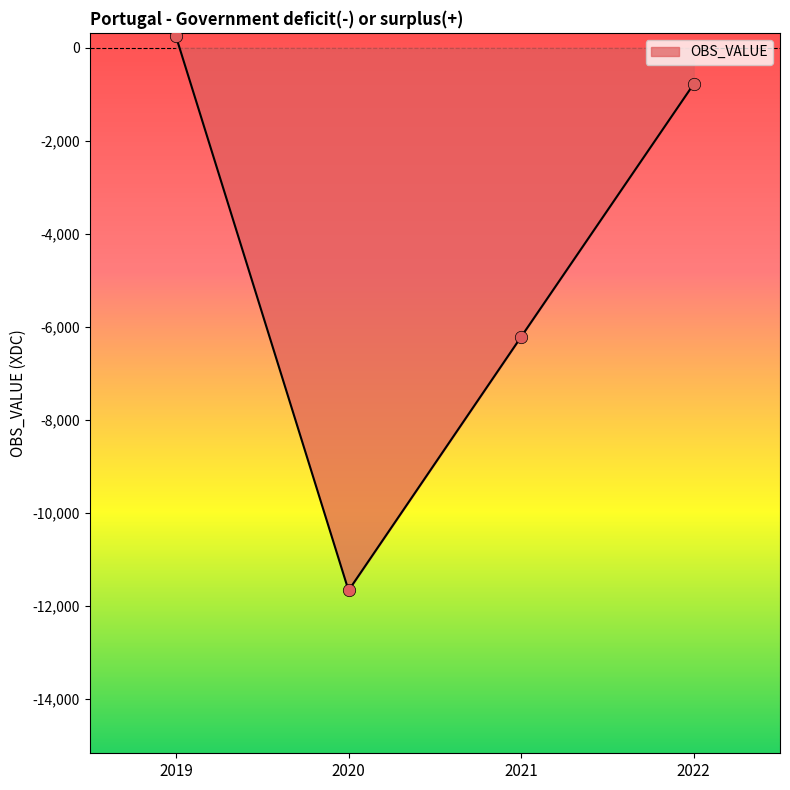

Between 2020 and 2021, which is larger?

2021